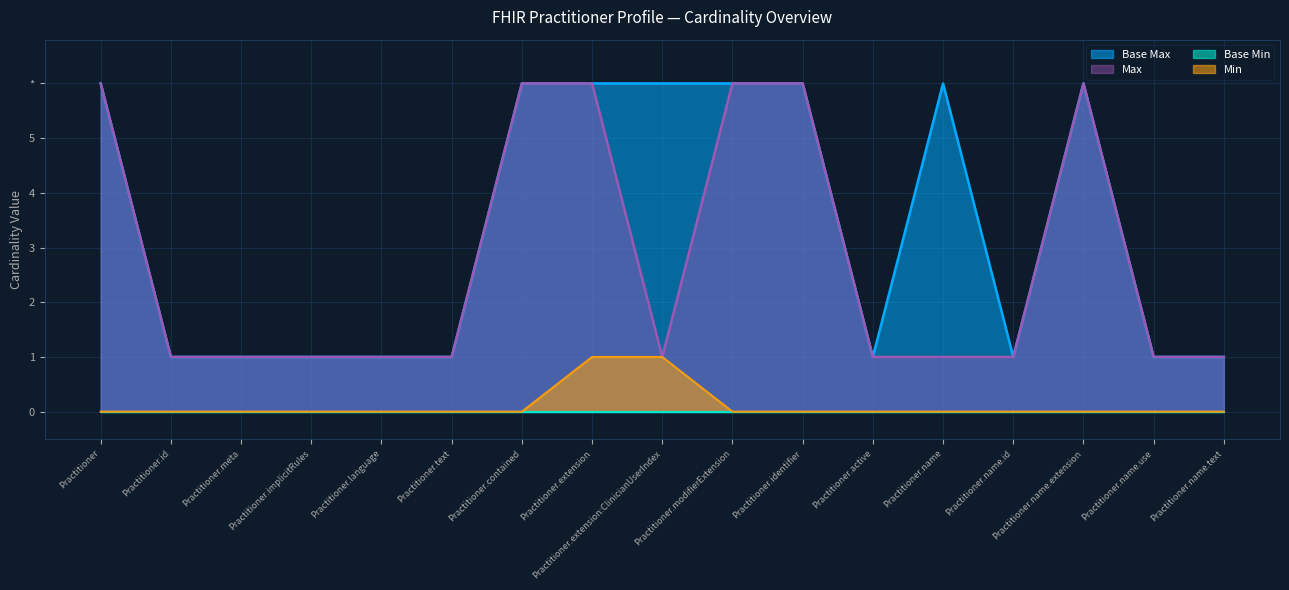

Does the chart display data point markers on the line(s)?

No